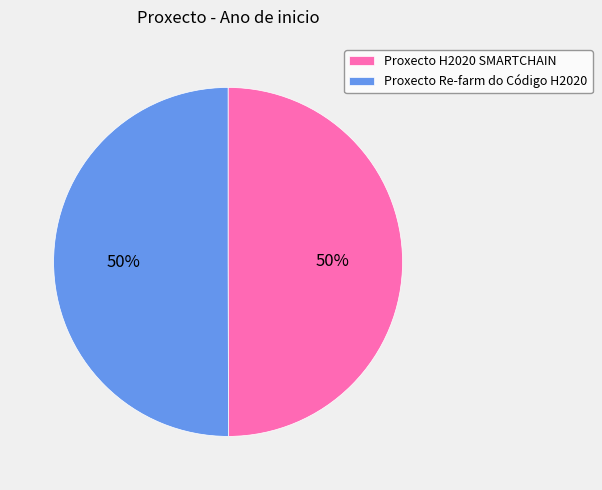

How many segments does this pie chart have?

2